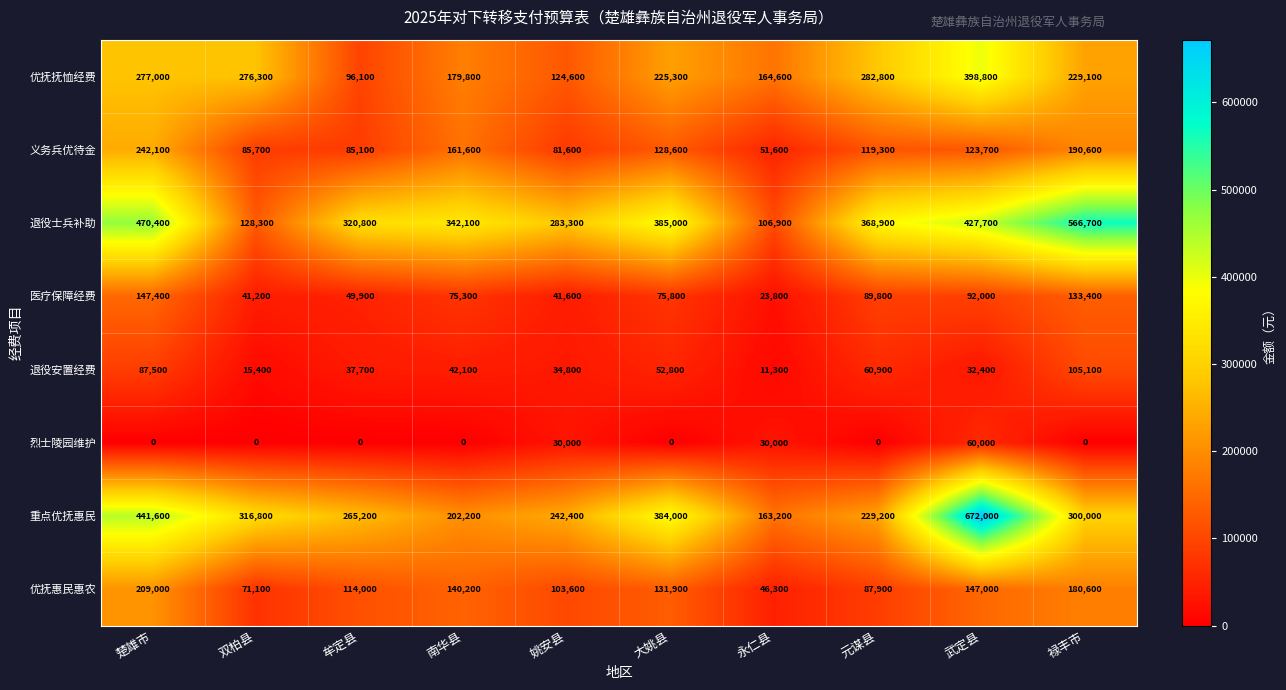

Rank the categories by 退役士兵补助 value from highest to lowest.

禄丰市, 楚雄市, 武定县, 大姚县, 元谋县, 南华县, 牟定县, 姚安县, 双柏县, 永仁县